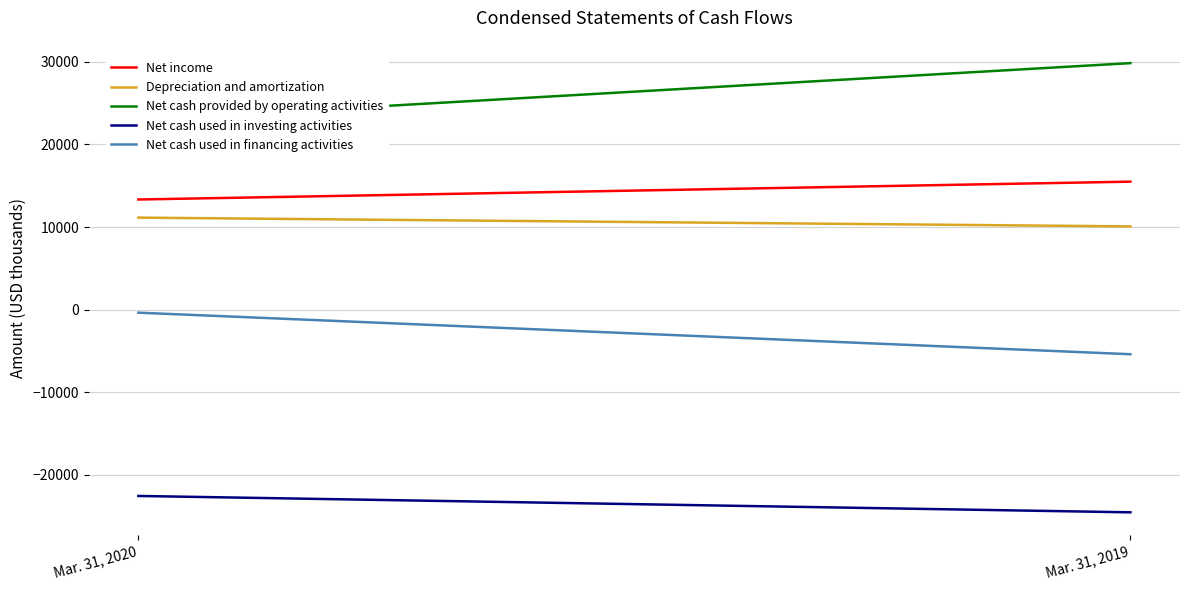

What is the value of the Net cash provided by operating activities point at the 1st from the left?

22944